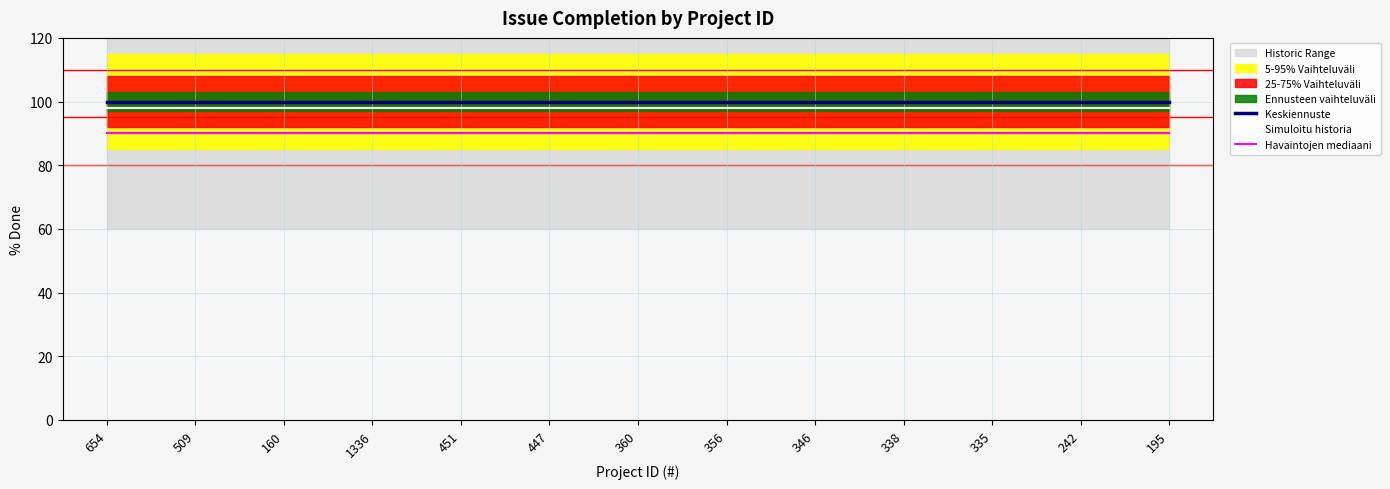

Which category has the lowest value in the Havaintojen mediaani series?

654